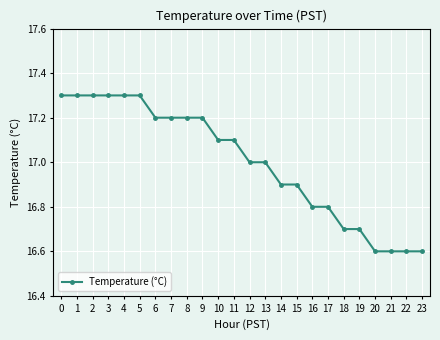

Approximately how many times larger is the value at 0 compared to 9?

1.0